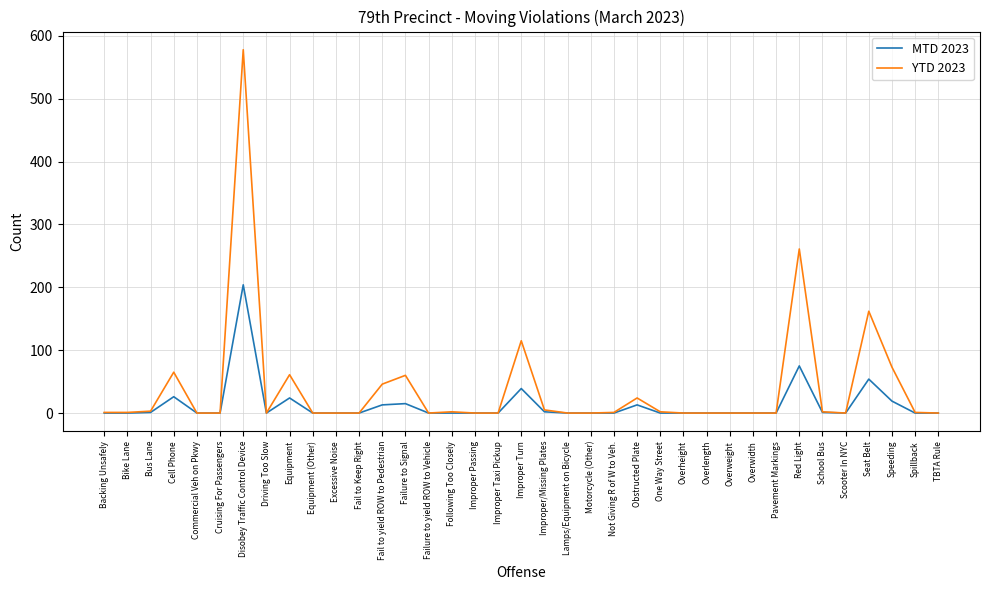

At how many categories does at least one series exceed 372?

1